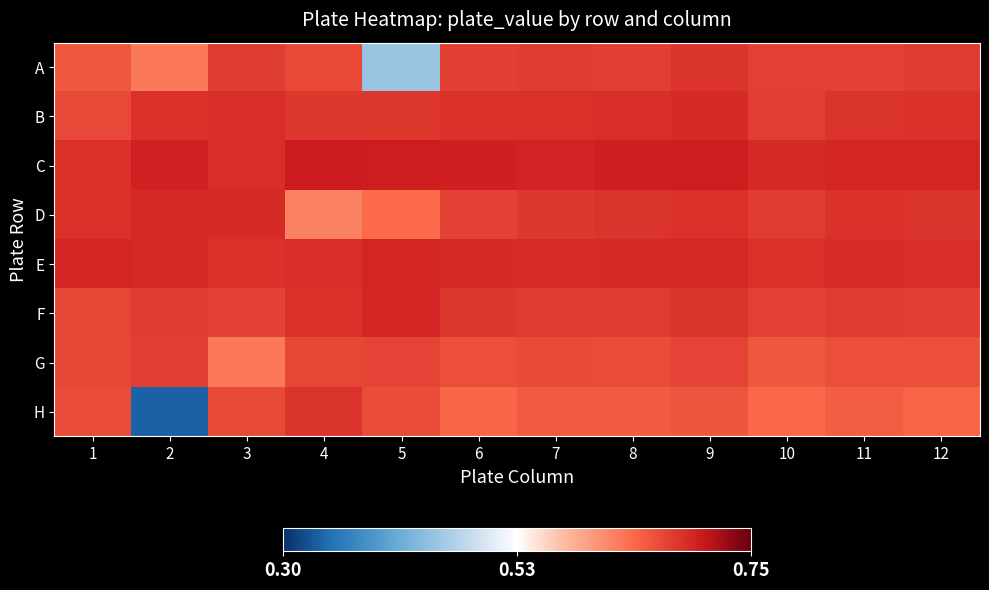

How many distinct data groups are displayed?

8